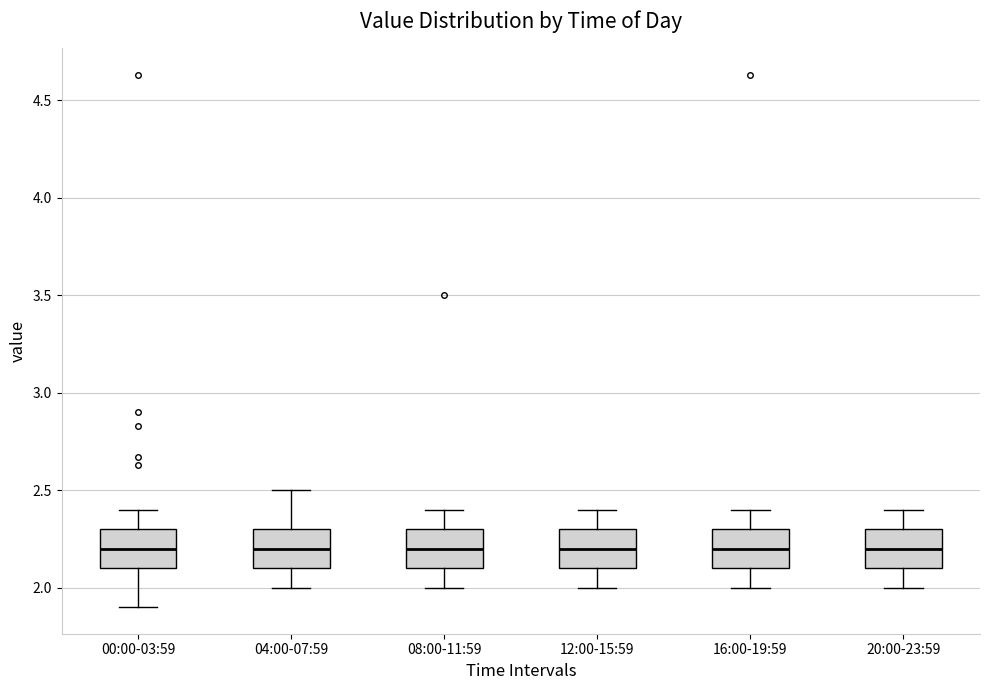

Reading left to right, read every box against the y-axis: the position of its median line, the range the box covers, and the ends of its whiskers. The values are not printed on the chart, so give them approximately, as read against the axis.

00:00-03:59: median 2.2, box 2.1 to 2.3, whiskers 1.9 to 2.4
04:00-07:59: median 2.2, box 2.1 to 2.3, whiskers 2.0 to 2.5
08:00-11:59: median 2.2, box 2.1 to 2.3, whiskers 2.0 to 2.4
12:00-15:59: median 2.2, box 2.1 to 2.3, whiskers 2.0 to 2.4
16:00-19:59: median 2.2, box 2.1 to 2.3, whiskers 2.0 to 2.4
20:00-23:59: median 2.2, box 2.1 to 2.3, whiskers 2.0 to 2.4